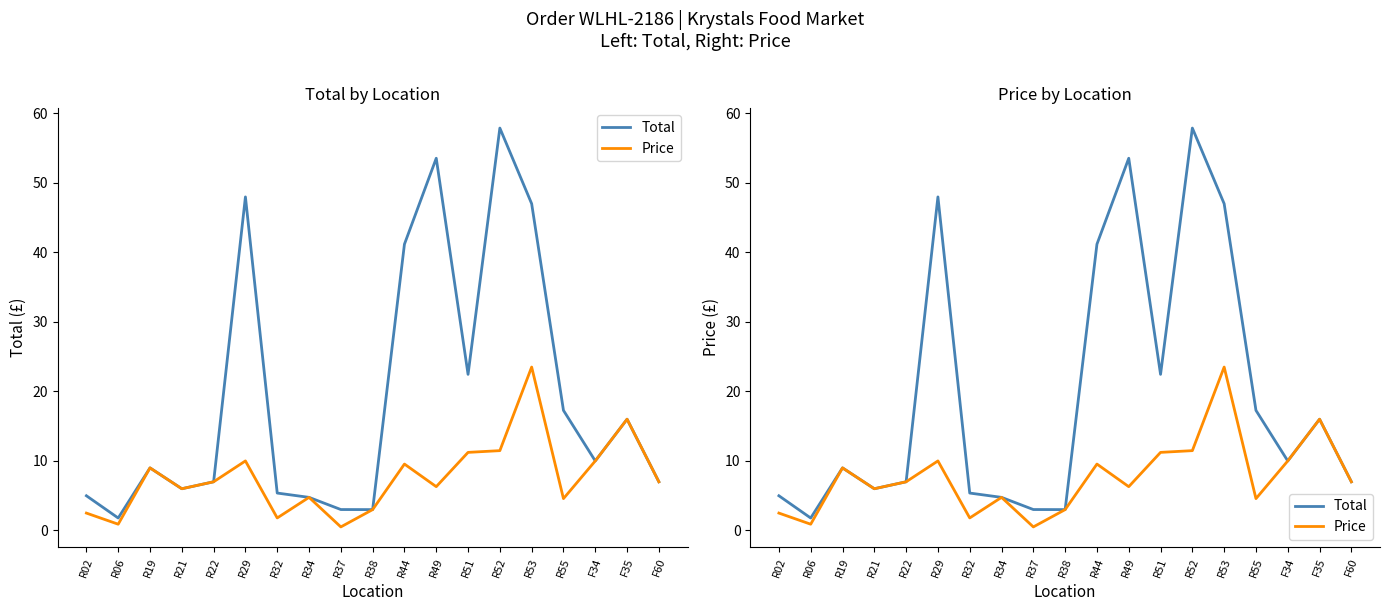

At how many categories does at least one series exceed 39?

5